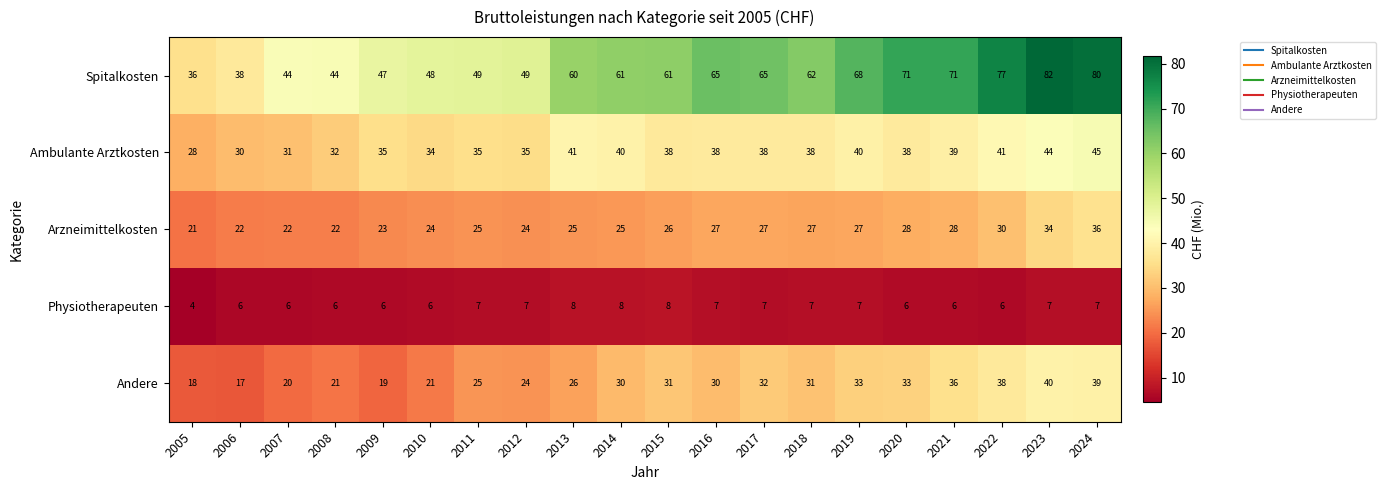

Which series has the largest range (max minus min)?

Spitalkosten